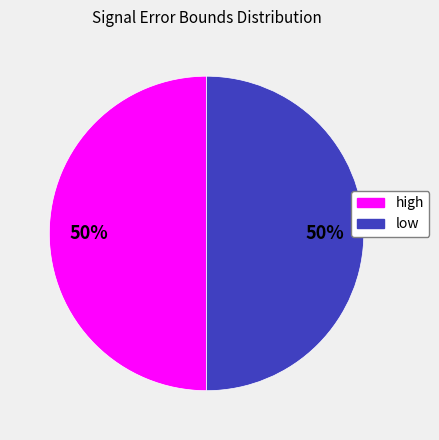

What percentage is the low slice, to the nearest percent?

50%